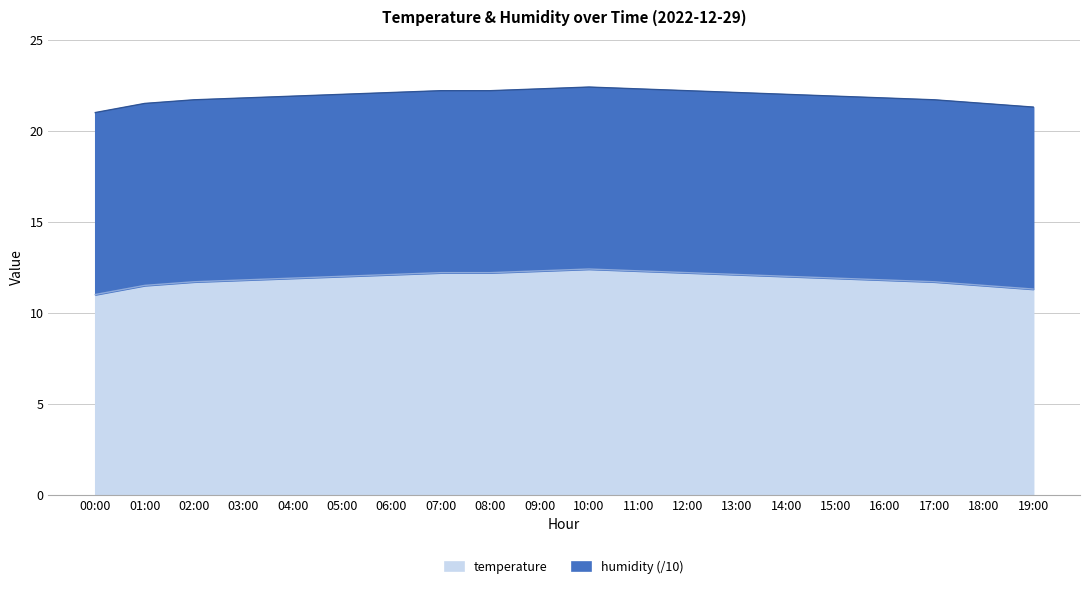

What is the ratio of the value at 14:00 to the value at 15:00?

1.0